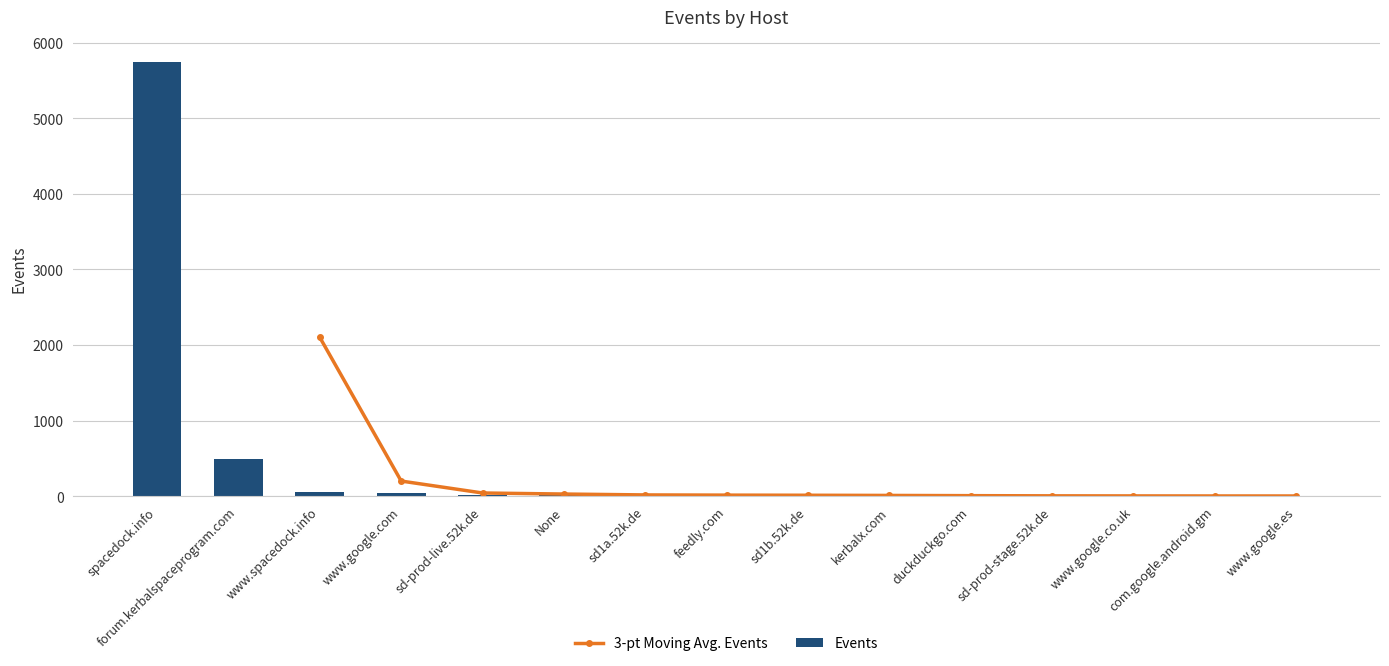

What is the value of the 12th bar from the left?

3